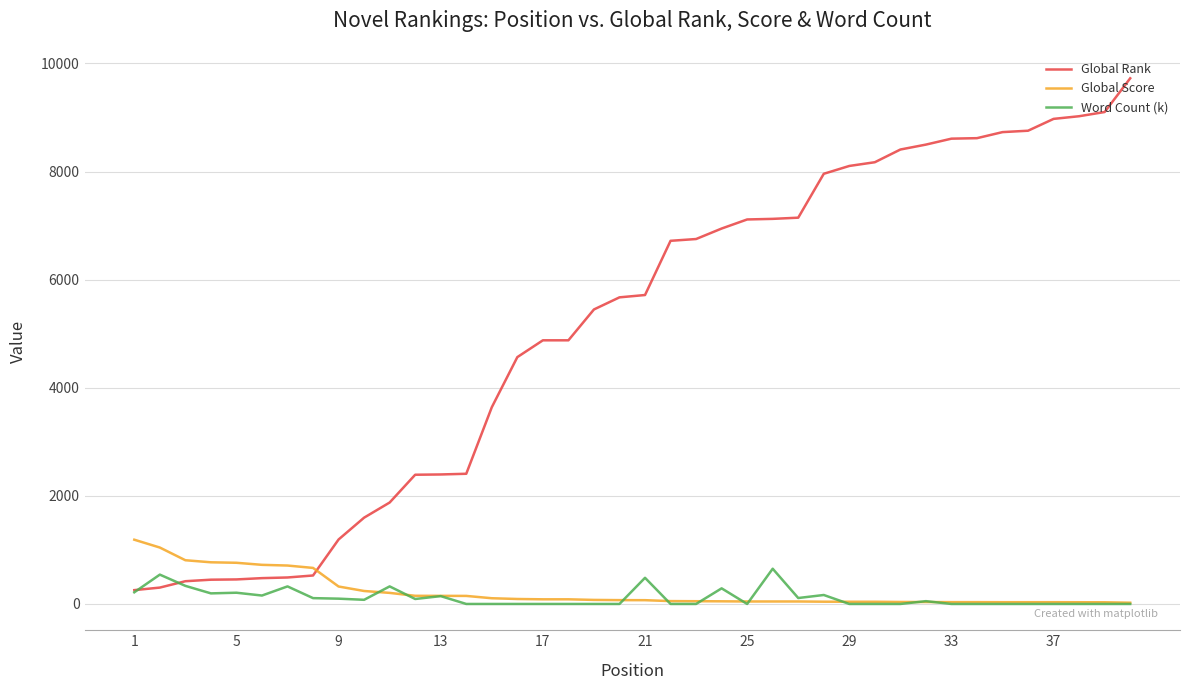

True or false: Global Score and Global Rank intersect in this chart.

True